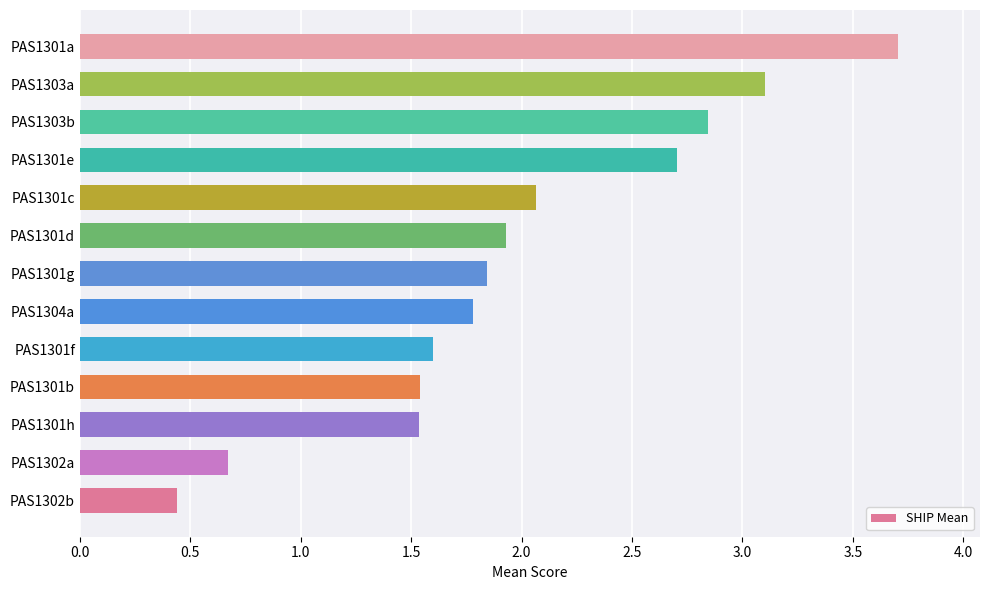

How many values exceed 1?

11